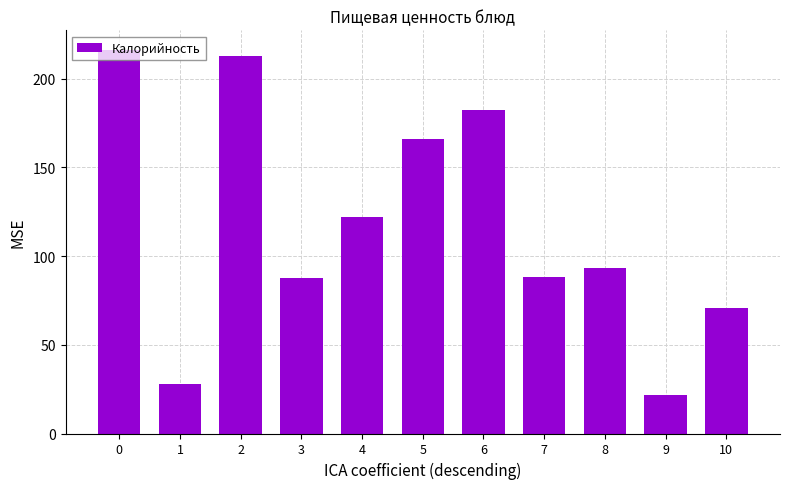

What is the value of the 2nd bar from the left?

28.0